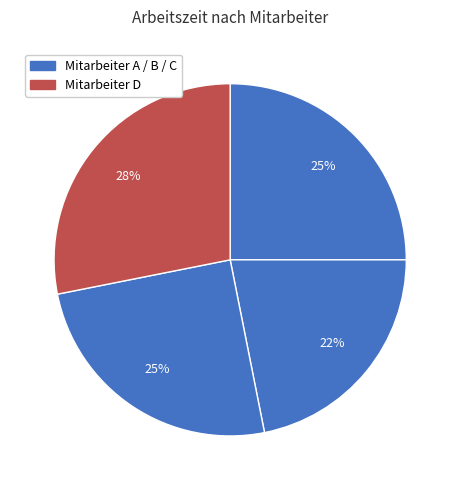

How many segments does this pie chart have?

4